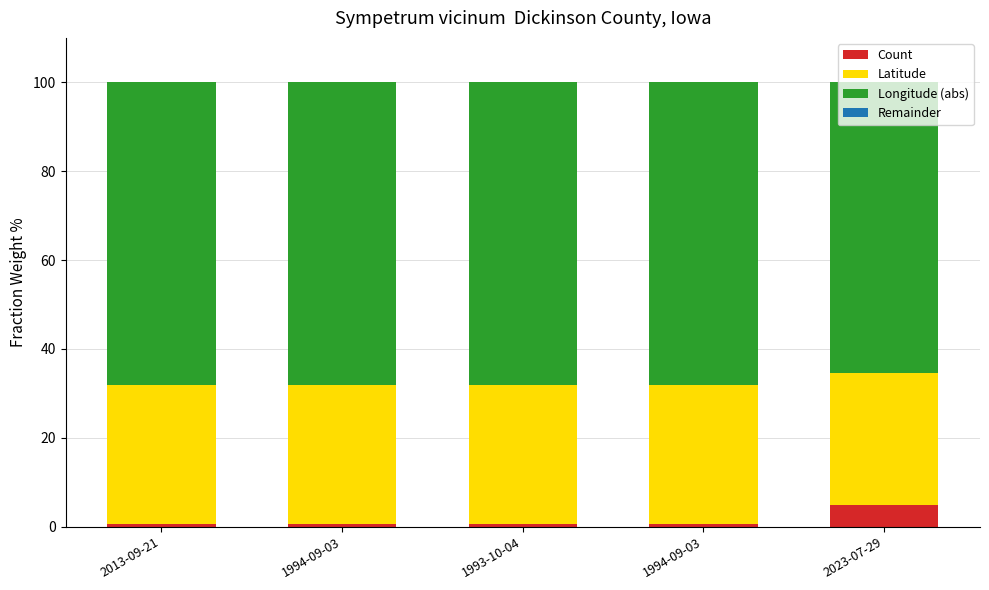

Count the number of categories in the chart.

5